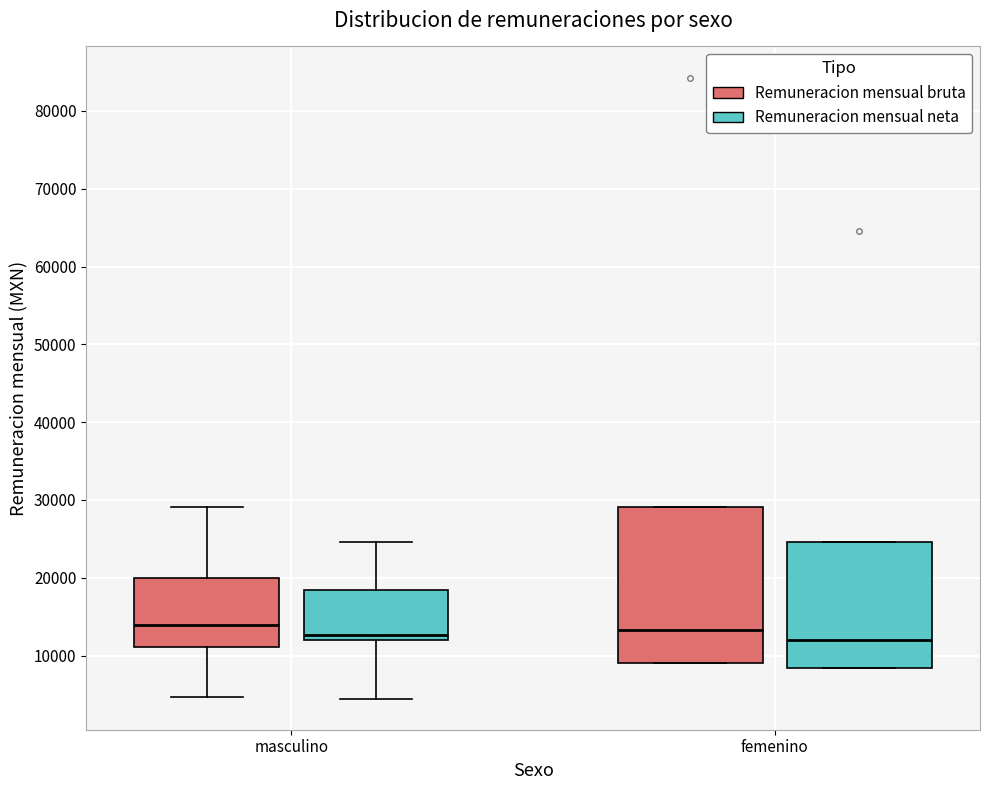

Comparing the boxes themselves (not the whiskers), which one is the tallest?

femenino (Remuneracion mensual bruta)